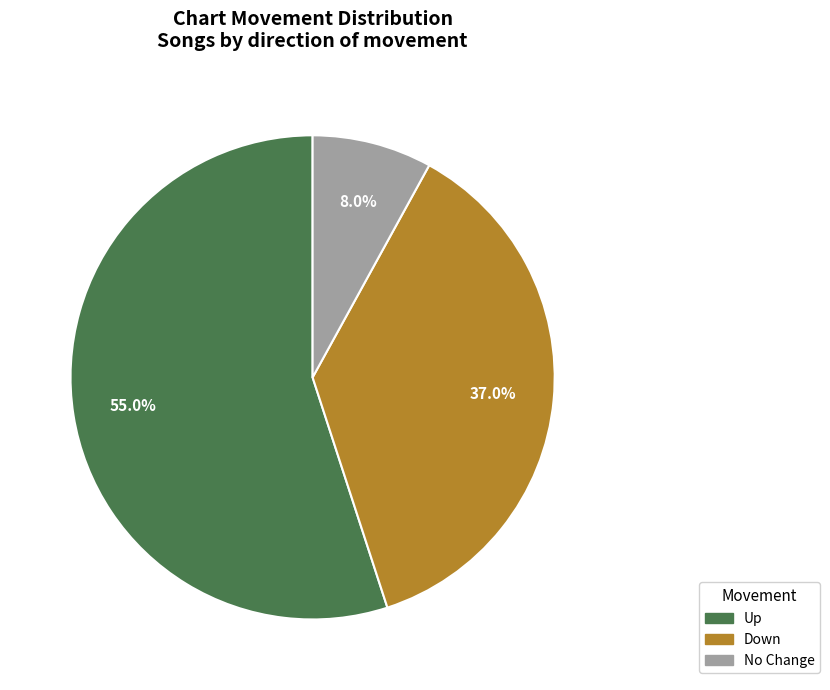

Count the number of slices in the pie.

3